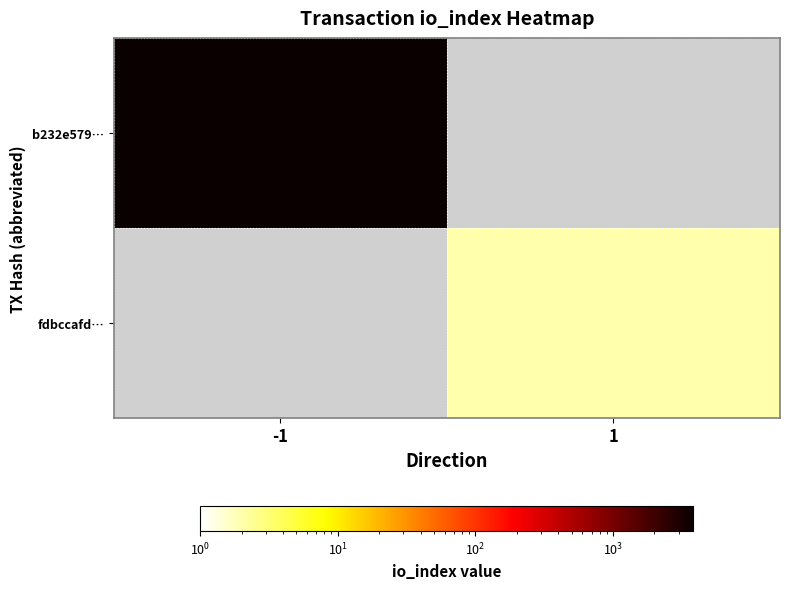

Which series has the largest range (max minus min)?

b232e579…